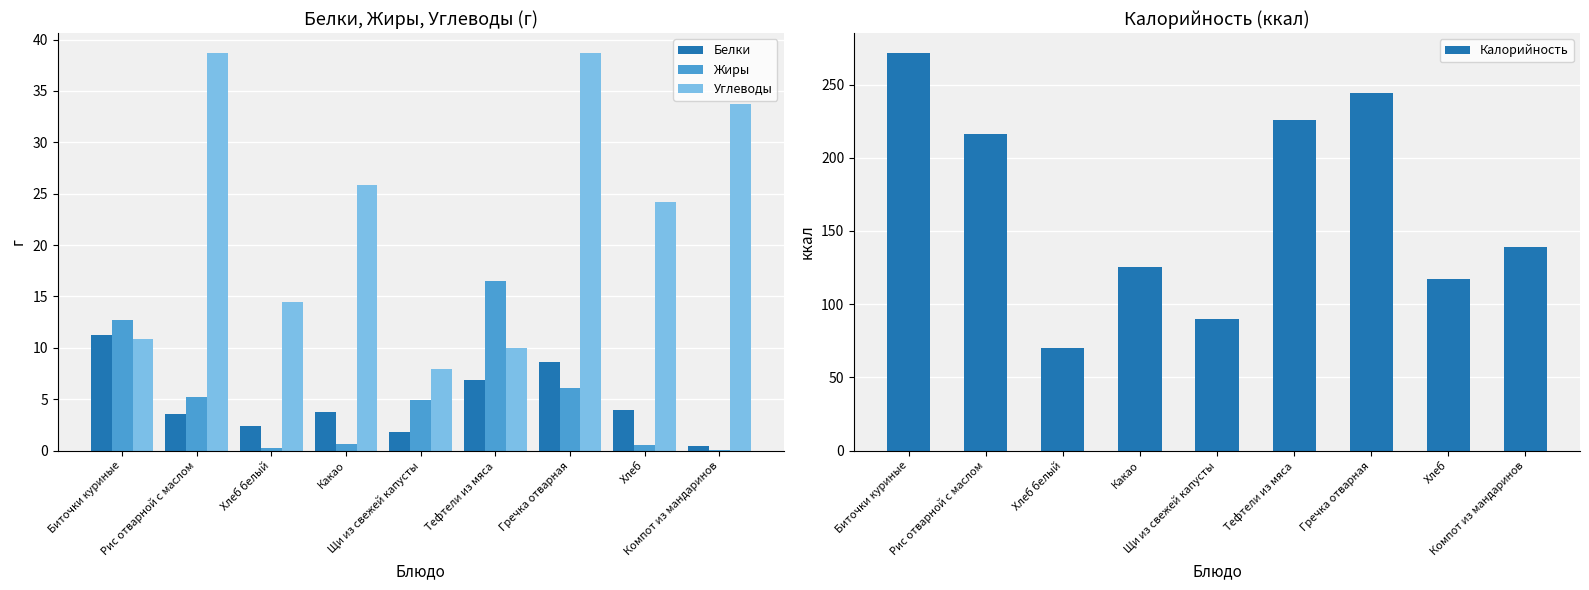

Which category has the lowest value in the Калорийность series?

Хлеб белый